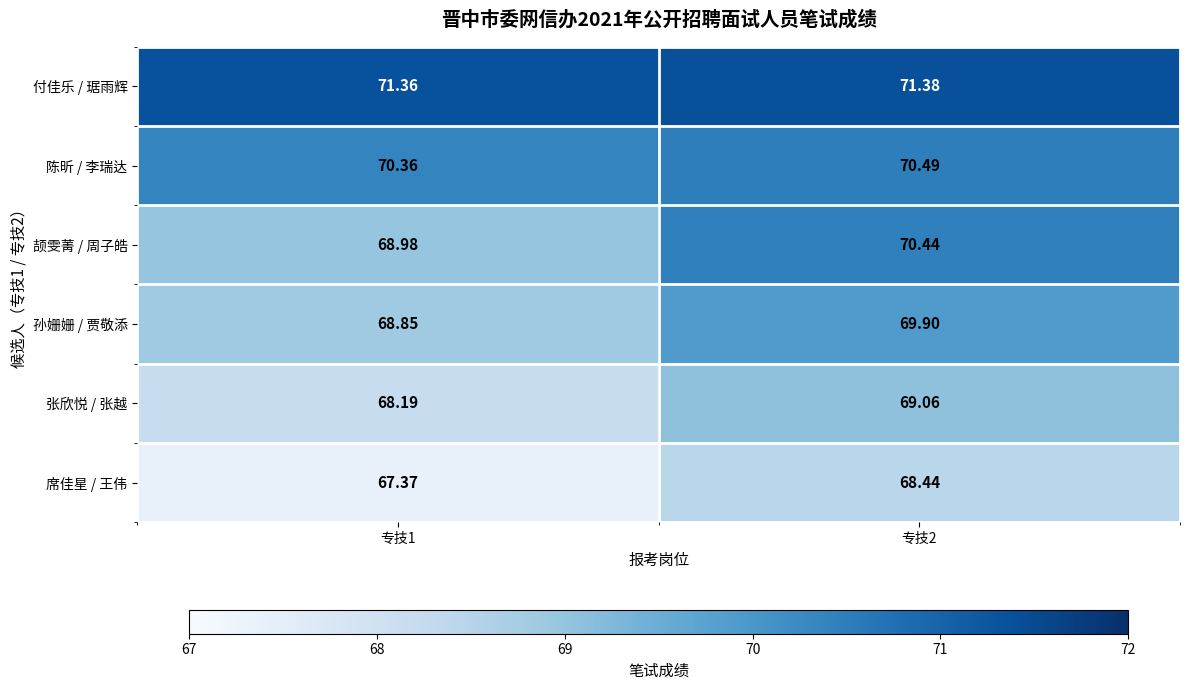

Rank the series by their maximum value, from lowest to highest.

席佳星 / 王伟, 张欣悦 / 张越, 孙姗姗 / 贾敬添, 颉雯菁 / 周子皓, 陈昕 / 李瑞达, 付佳乐 / 琚雨辉